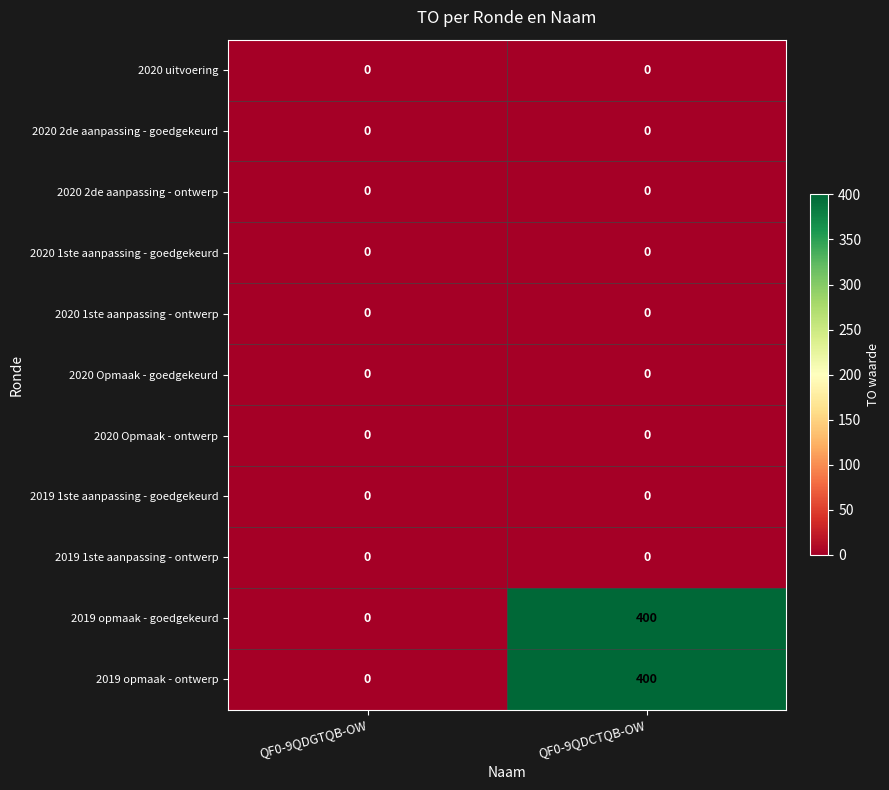

What is the difference between the highest and lowest values at QF0-9QDCTQB-OW?

400